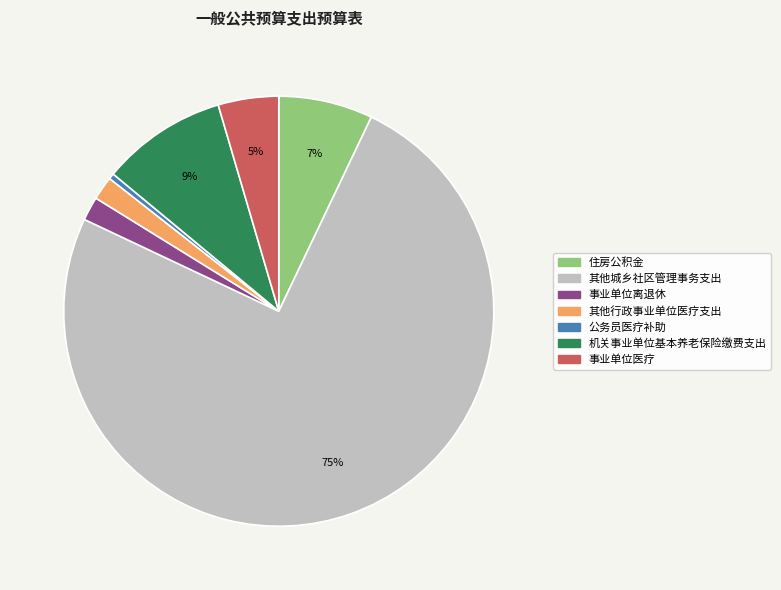

Count the number of slices in the pie.

7